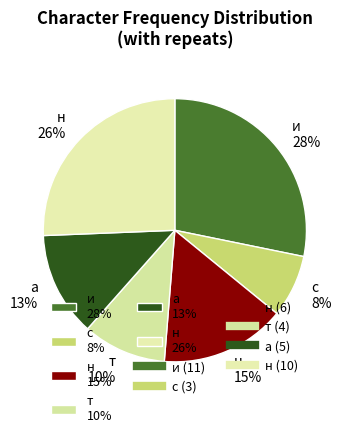

True or false: а 13% accounts for 13% of the total.

True